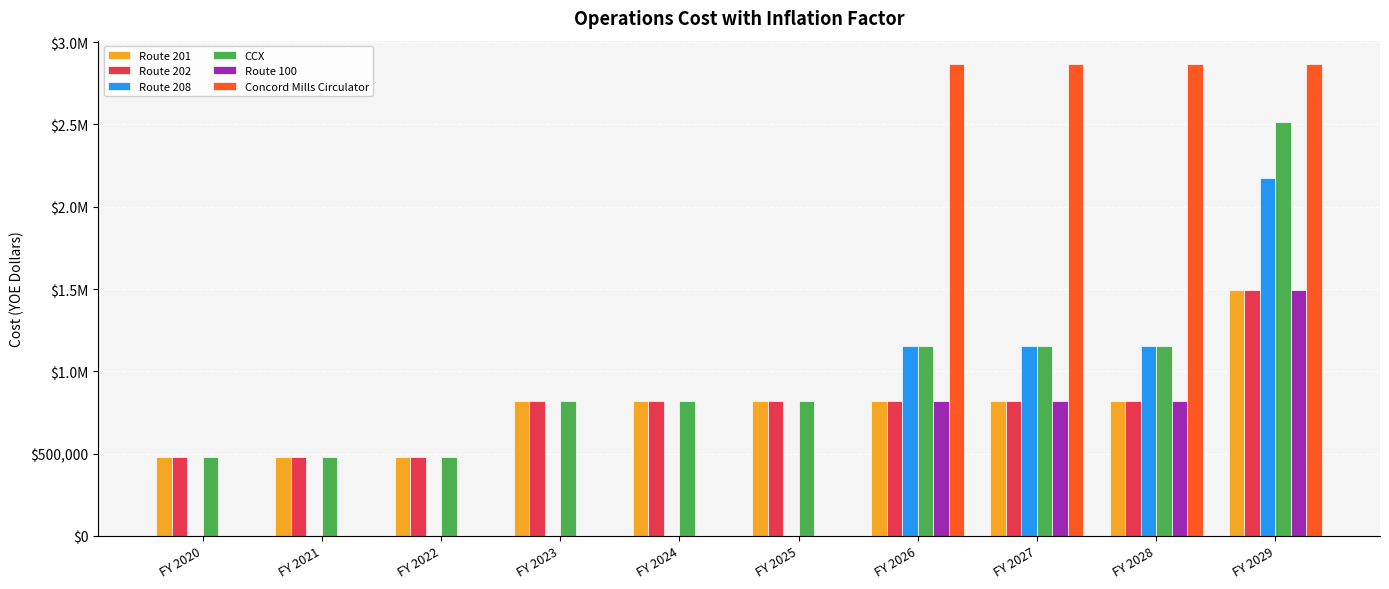

The Route 208 series shows 721402.7 at FY 2023. True or false?

False